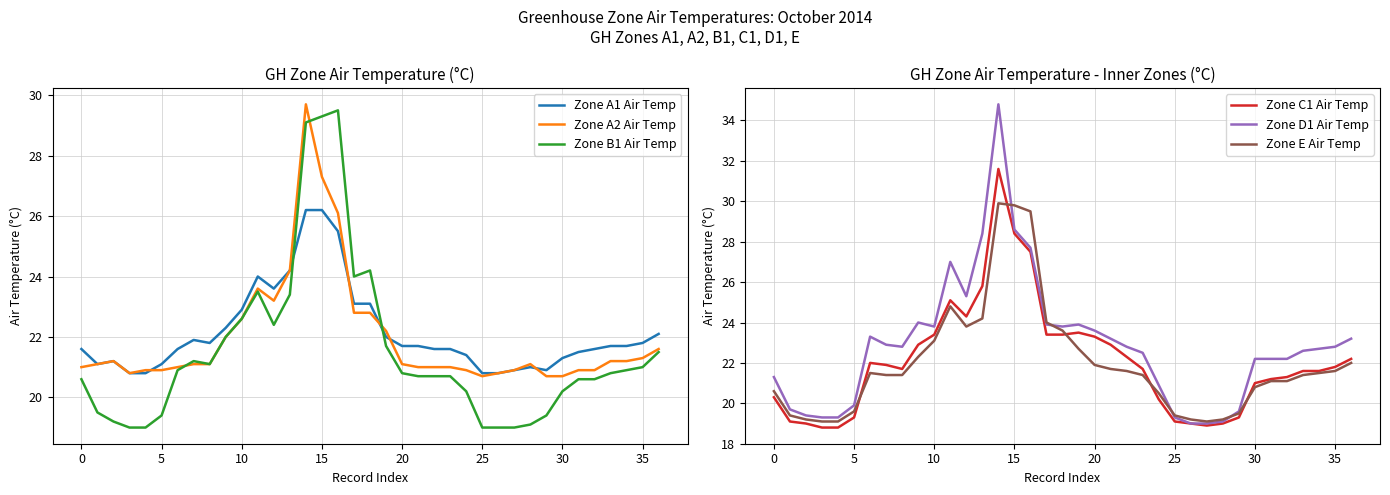

Is the value of Zone A1 Air Temp at 10 greater than the value of Zone B1 Air Temp at 34?

No